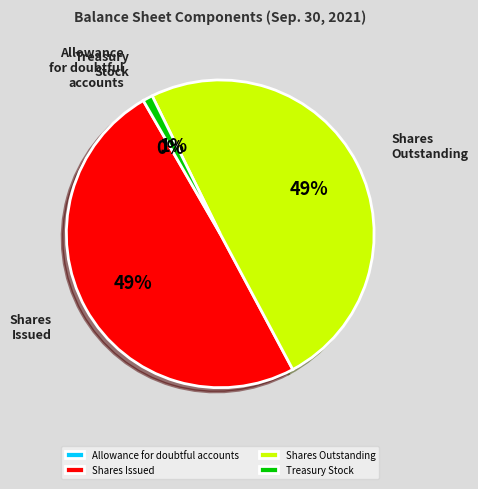

To the nearest percent, what is the difference between the Shares Issued and Treasury Stock slice percentages?

48%